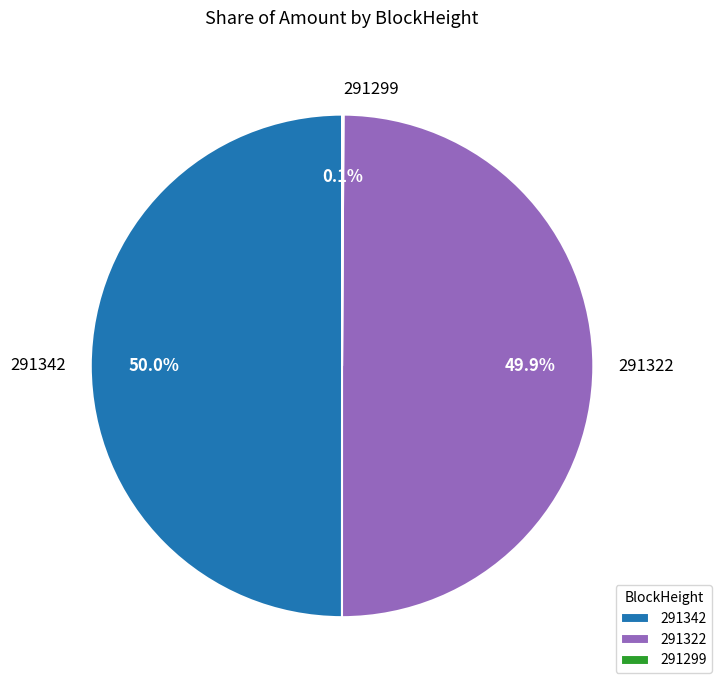

To the nearest percent, what percentage of the pie is 291322?

50%